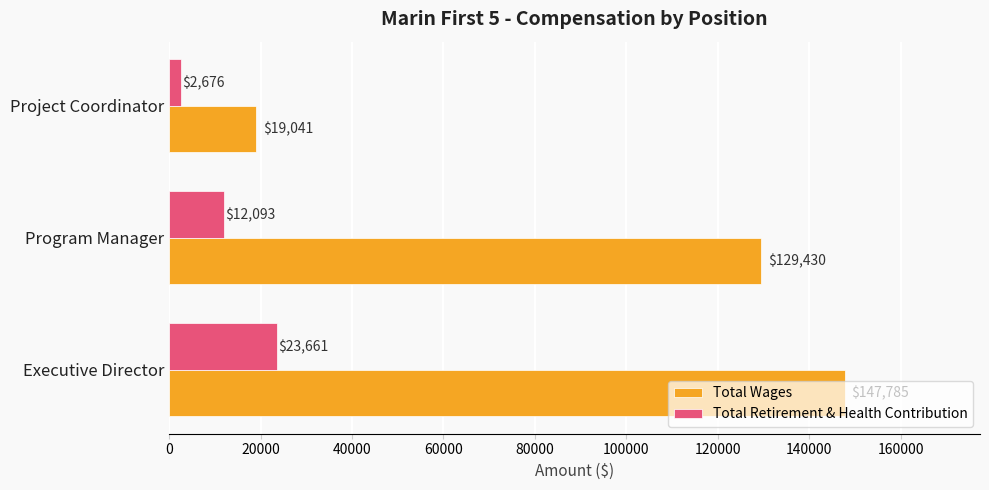

Is the value of Total Retirement & Health Contribution at Program Manager greater than the value of Total Wages at Executive Director?

No